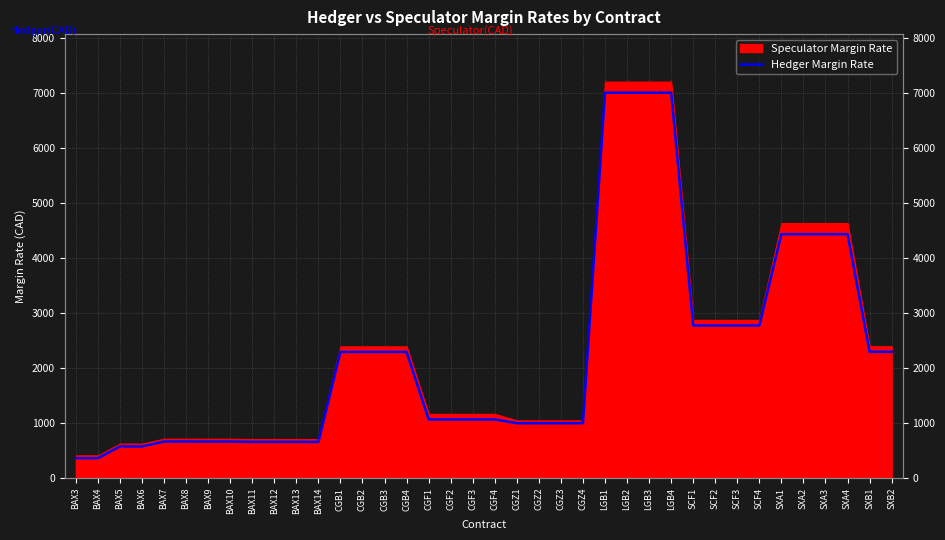

At which label is the value closest to 3680?

SXA1